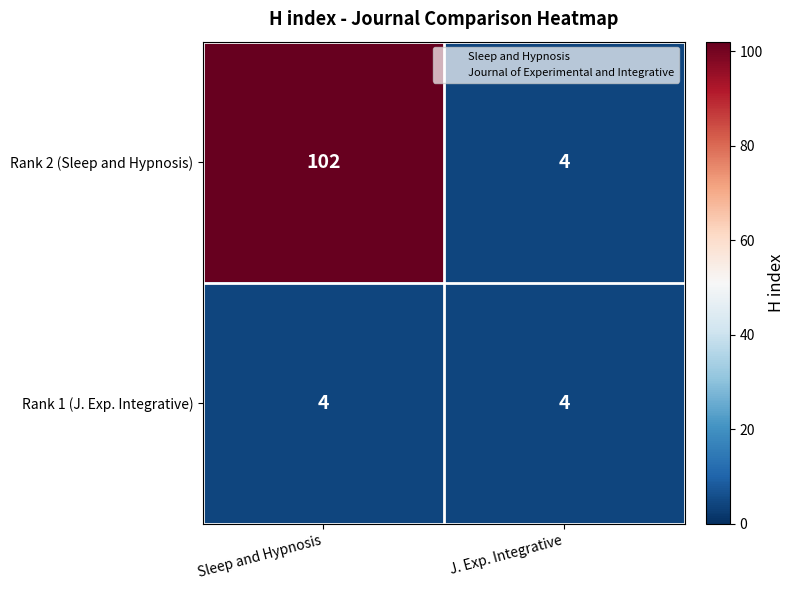

List the labels in order of Rank 2 (Sleep and Hypnosis) value, largest first.

Sleep and Hypnosis, J. Exp. Integrative